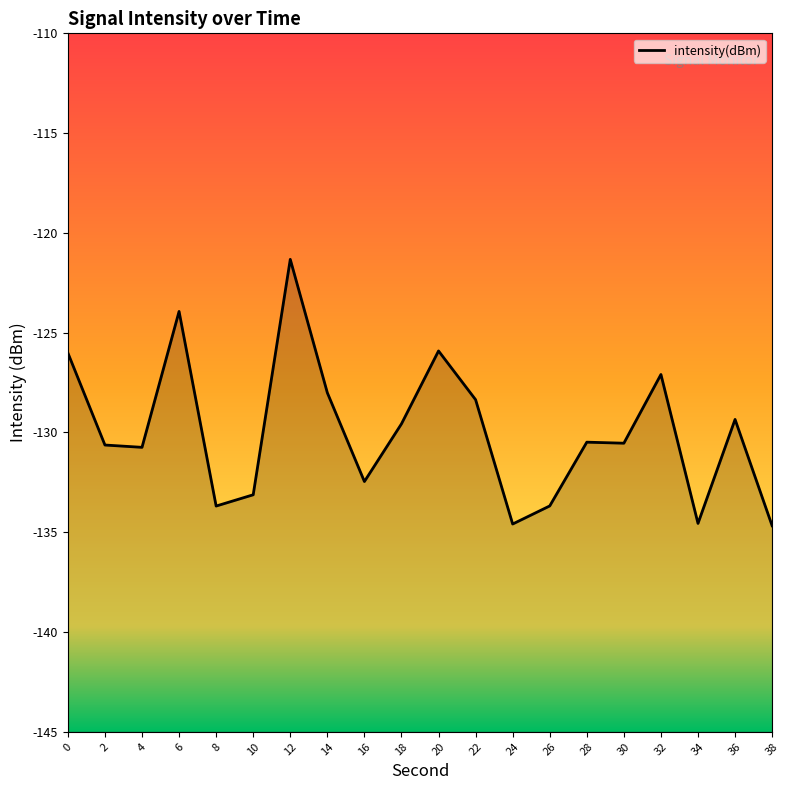

True or false: the data shows -27.9 at 38.

False